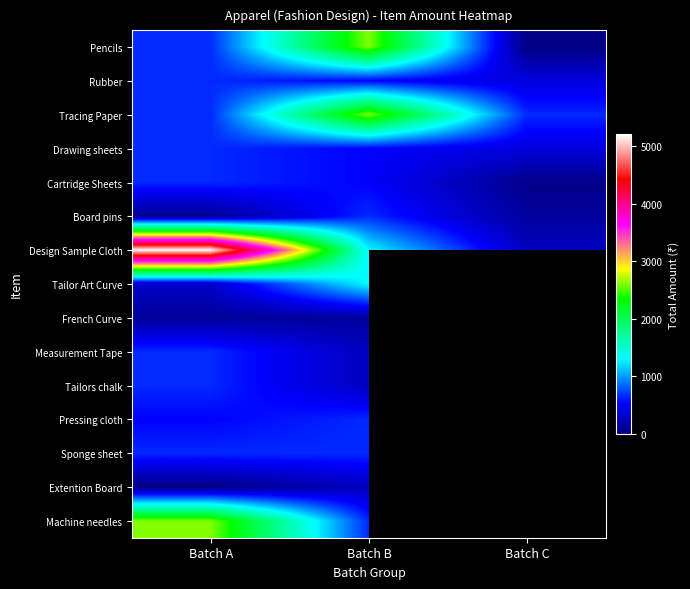

What is the difference between the highest and lowest values at Batch B?

2470.0